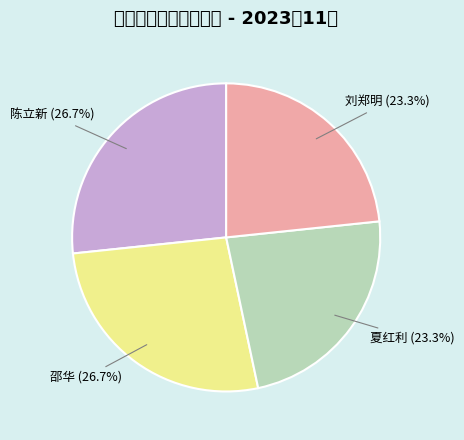

Is 夏红利 the majority of the pie?

No